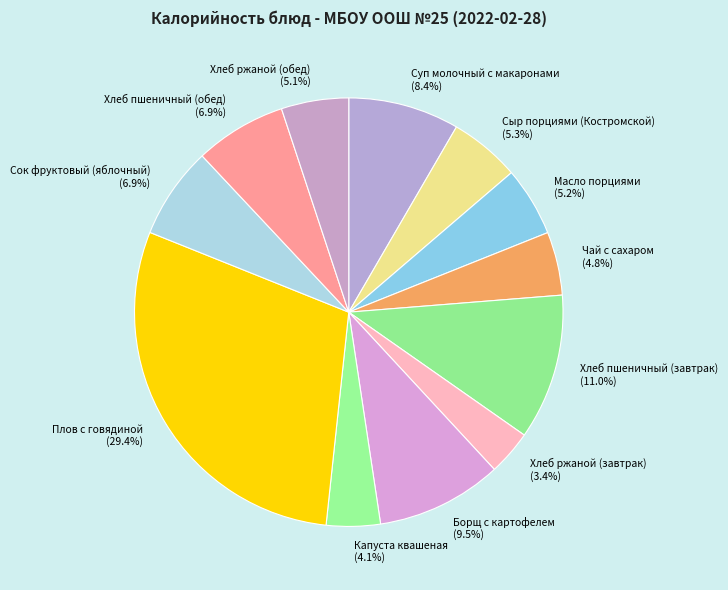

To the nearest percent, what is the difference between the Капуста квашеная and Суп молочный с макаронами slice percentages?

4%